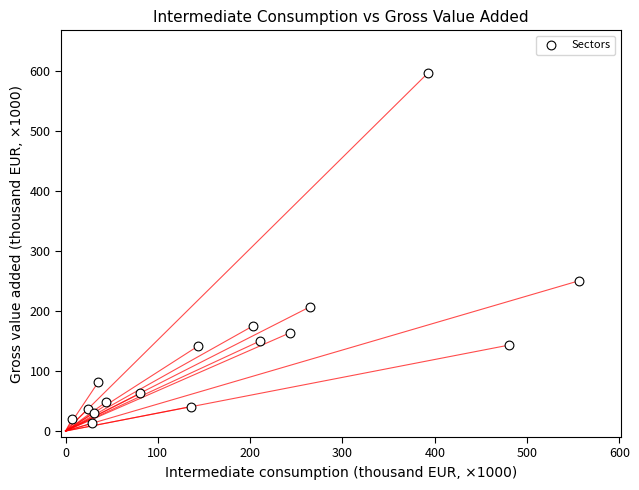

What Y value in the scatter plot is closest to 304?

250.8